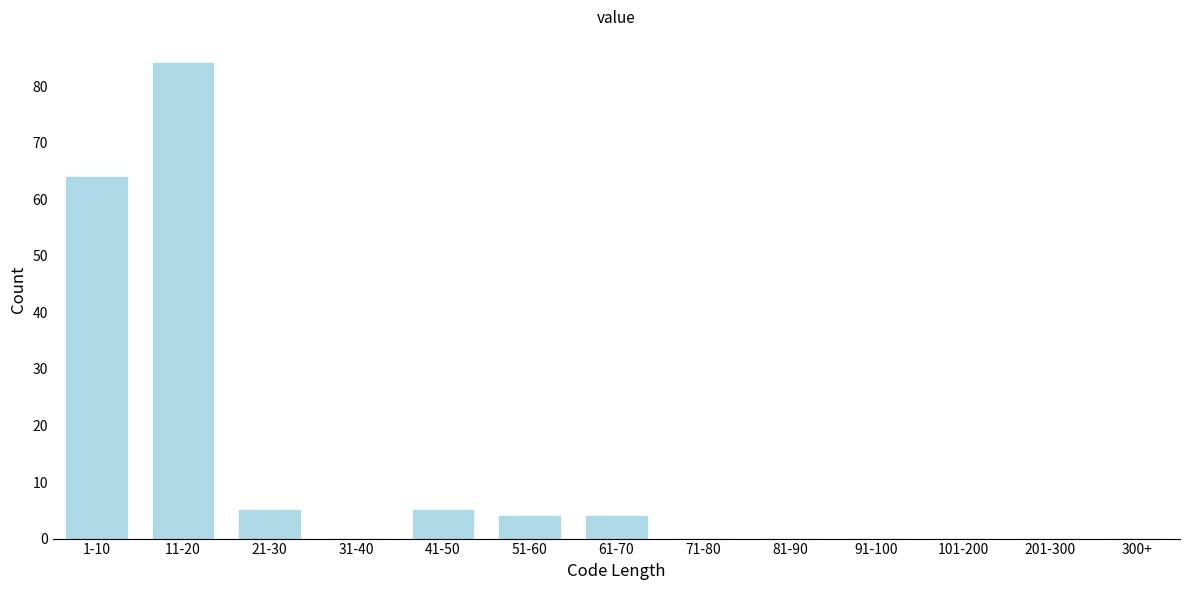

Reading left to right, transcribe all the data shown in this chart.

1-10=64	11-20=84	21-30=5	31-40=0	41-50=5	51-60=4	61-70=4	71-80=0	81-90=0	91-100=0	101-200=0	201-300=0	300+=0